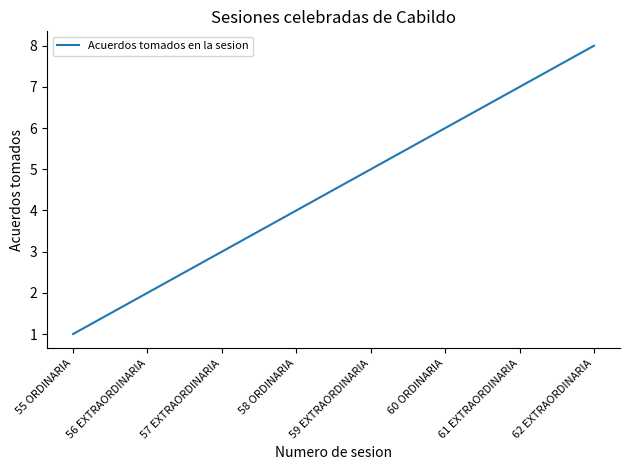

How many values are between 3 and 7?

5